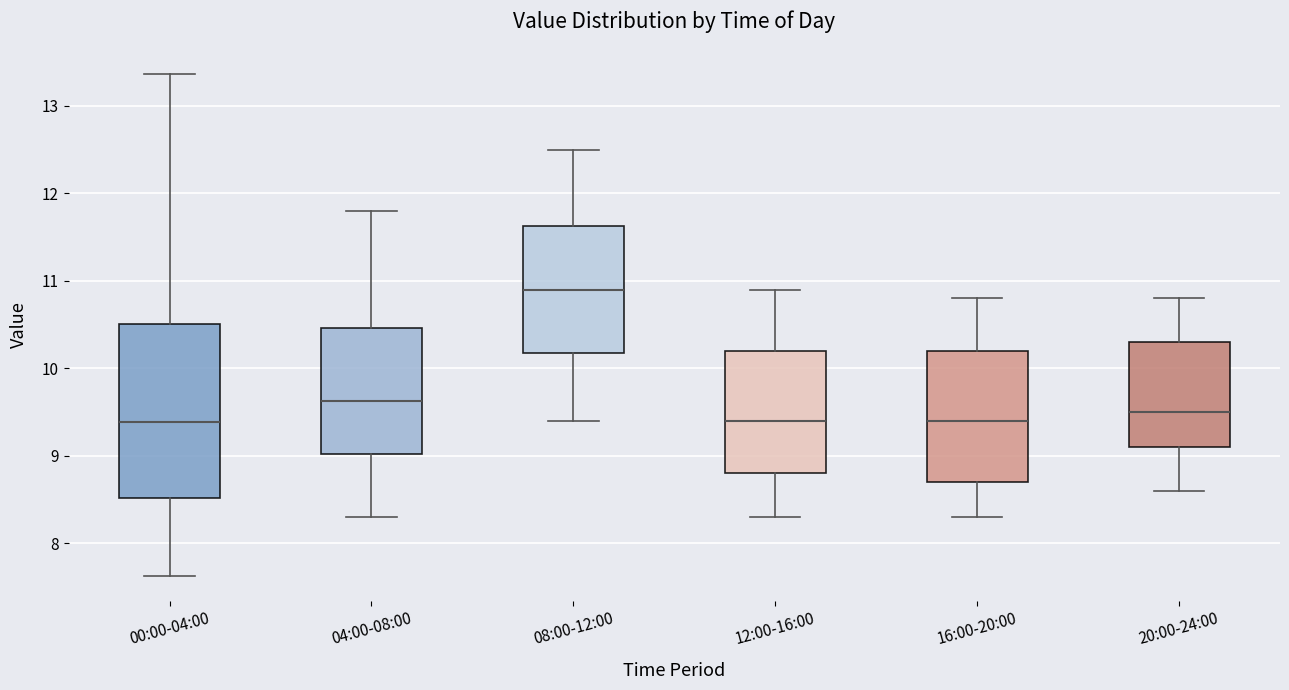

Which box is the tallest, from its lower edge to its upper edge?

00:00-04:00